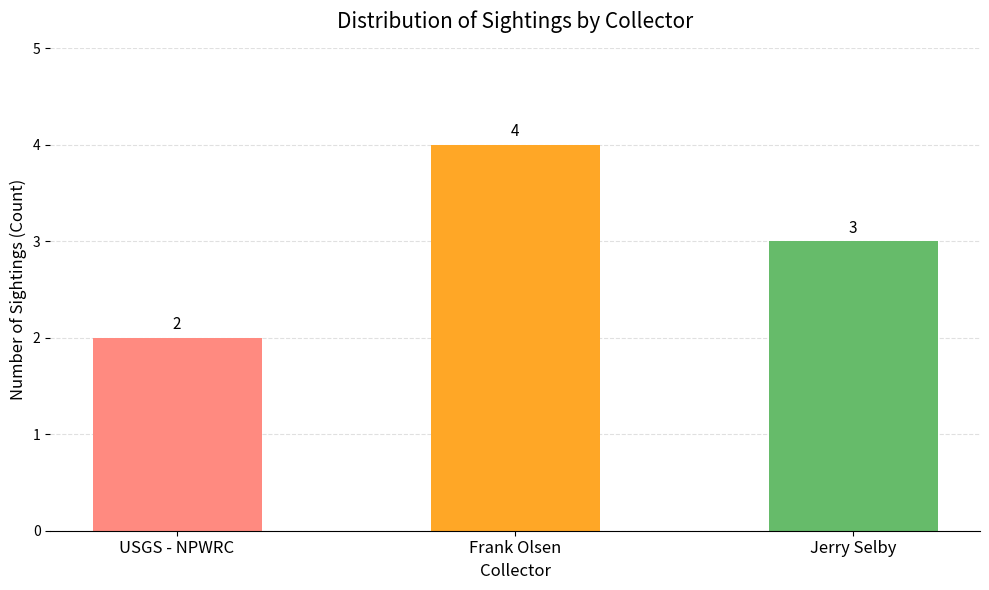

What is the sum of all values?

9